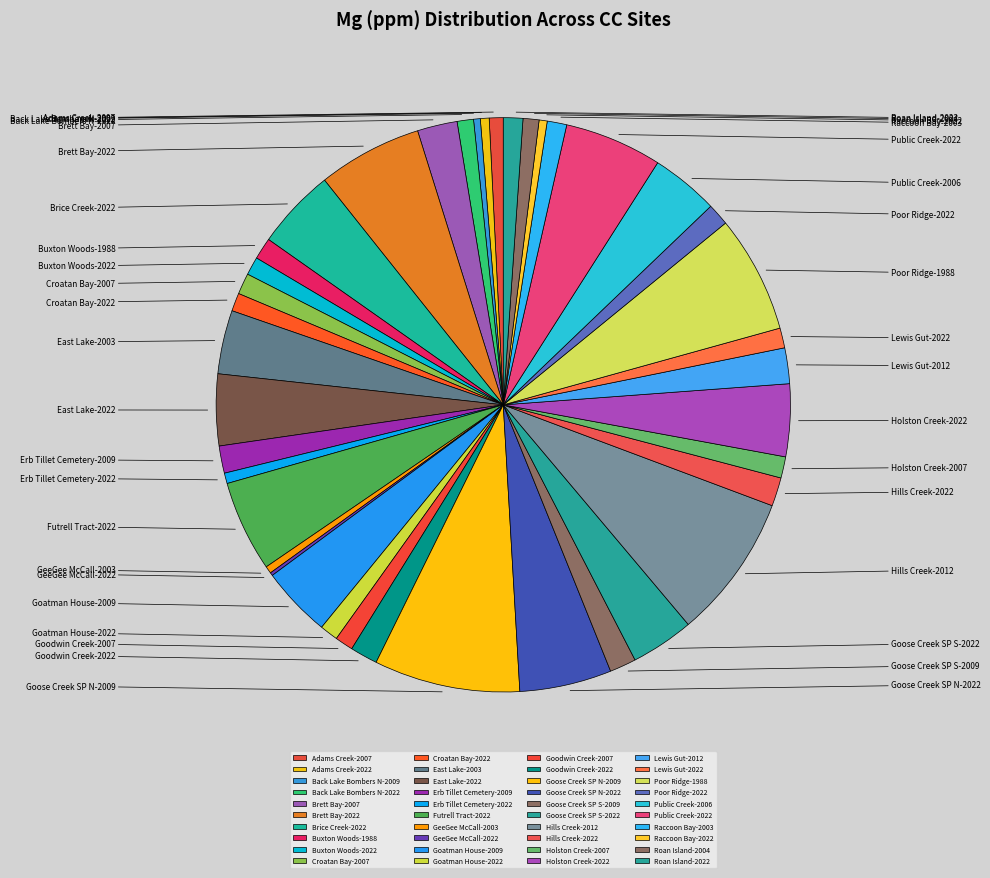

What percentage is the Goose Creek SP N-2022 slice, to the nearest percent?

5%